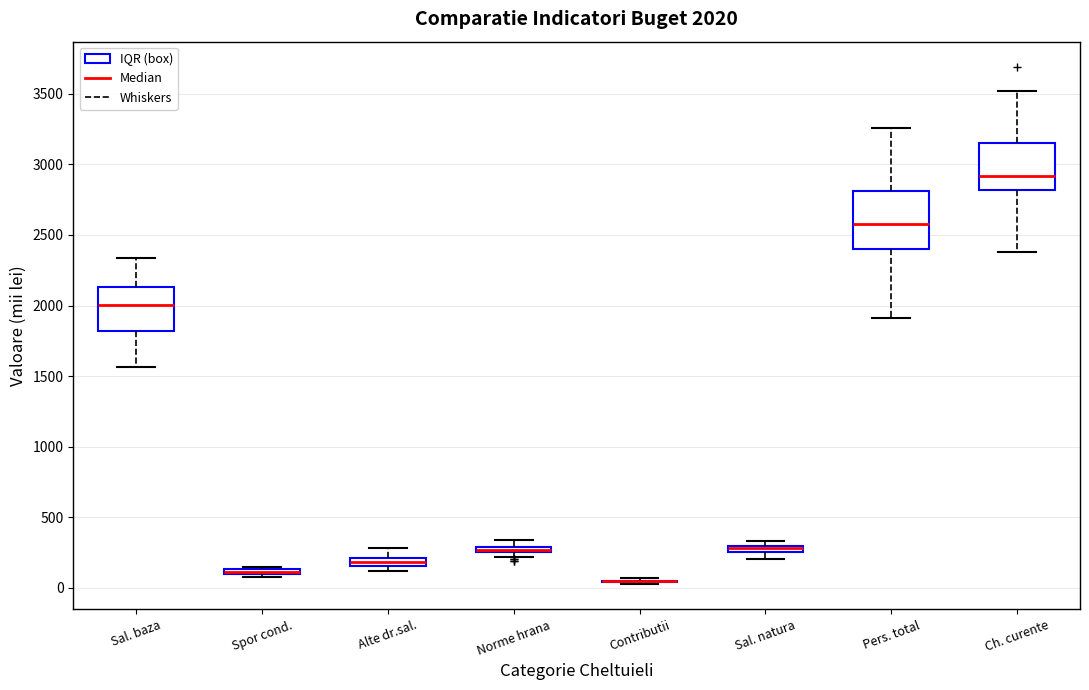

Which box is the tallest, from its lower edge to its upper edge?

Pers. total